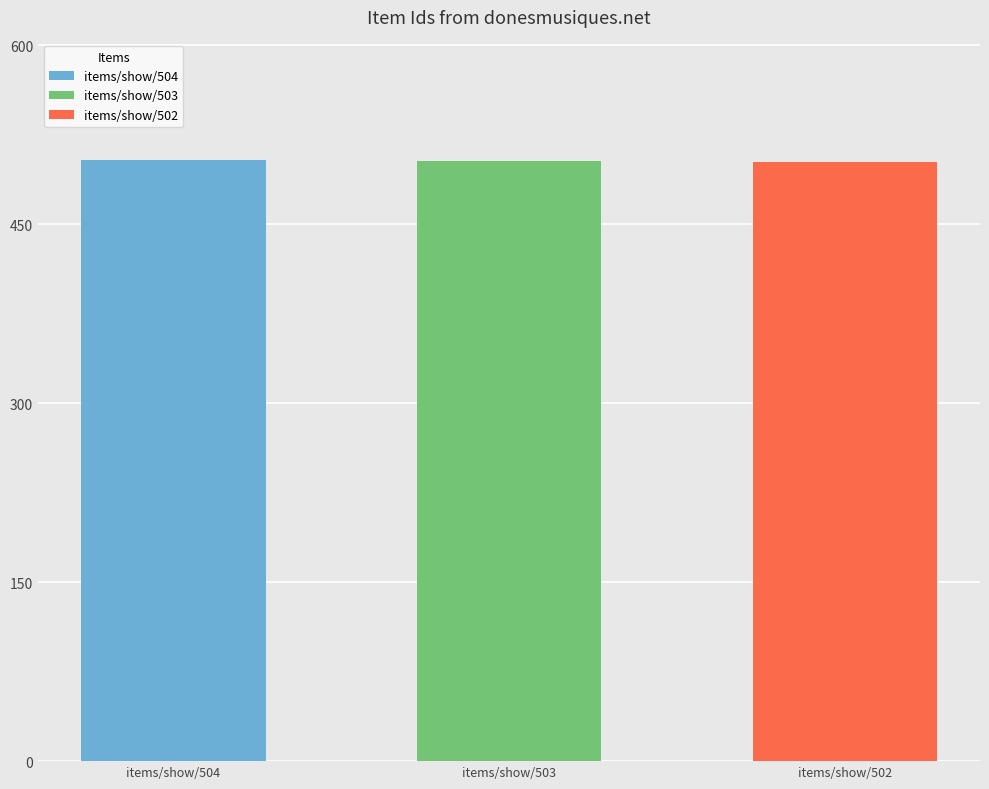

What is the greatest value displayed?

504